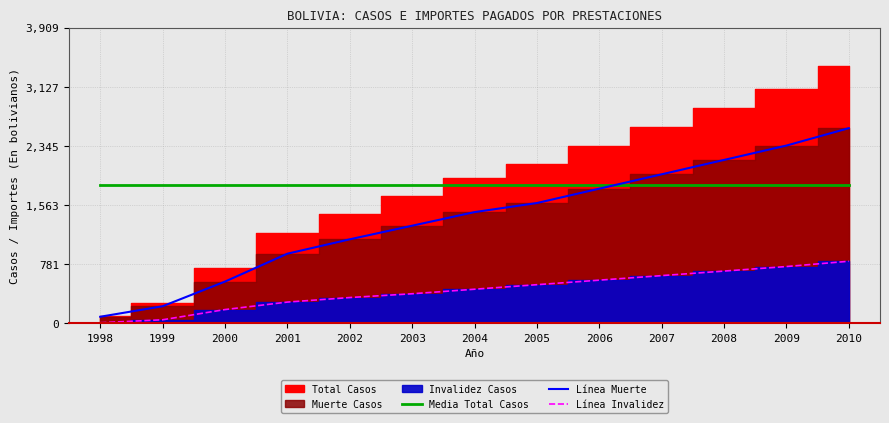

How many intersections are there between Media Total Casos and Línea Muerte?

1